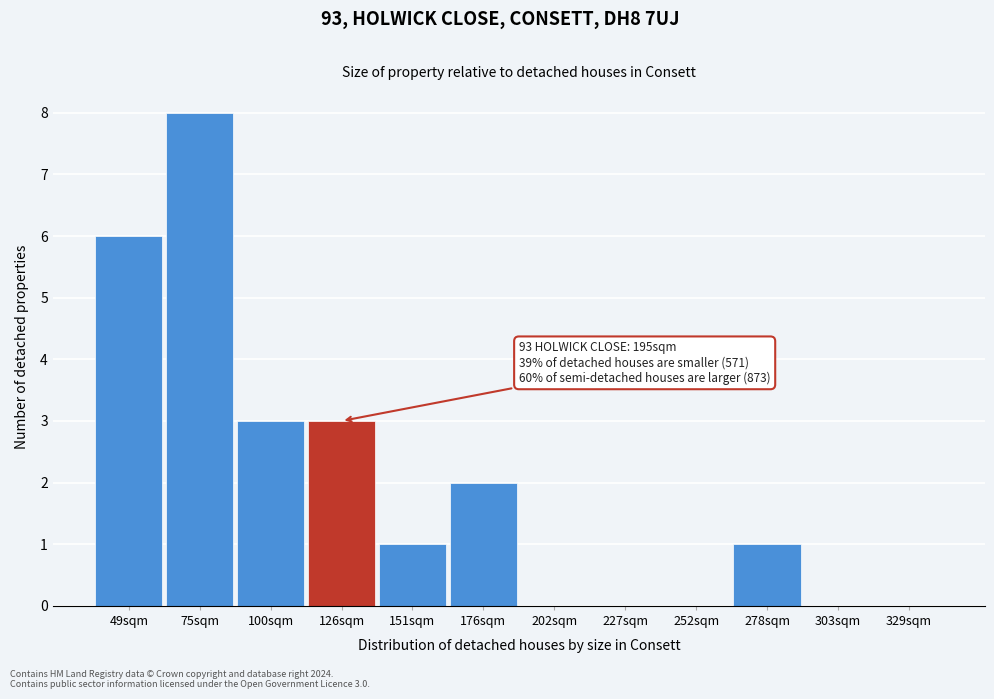

Reading left to right, transcribe all the data shown in this chart.

49sqm=6	75sqm=8	100sqm=3	126sqm=3	151sqm=1	176sqm=2	202sqm=0	227sqm=0	252sqm=0	278sqm=1	303sqm=0	329sqm=0